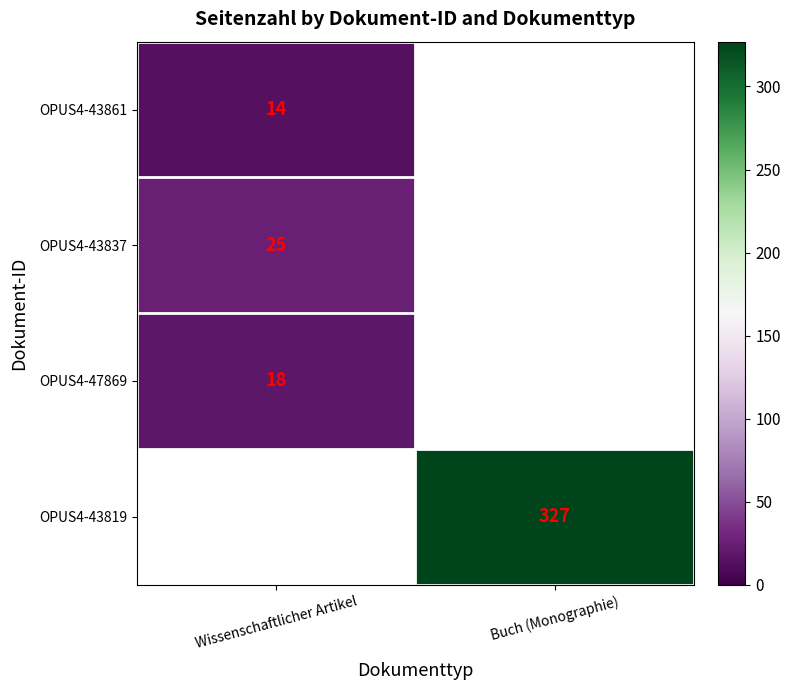

Is it true that OPUS4-47869 equals 11 at Wissenschaftlicher Artikel?

False